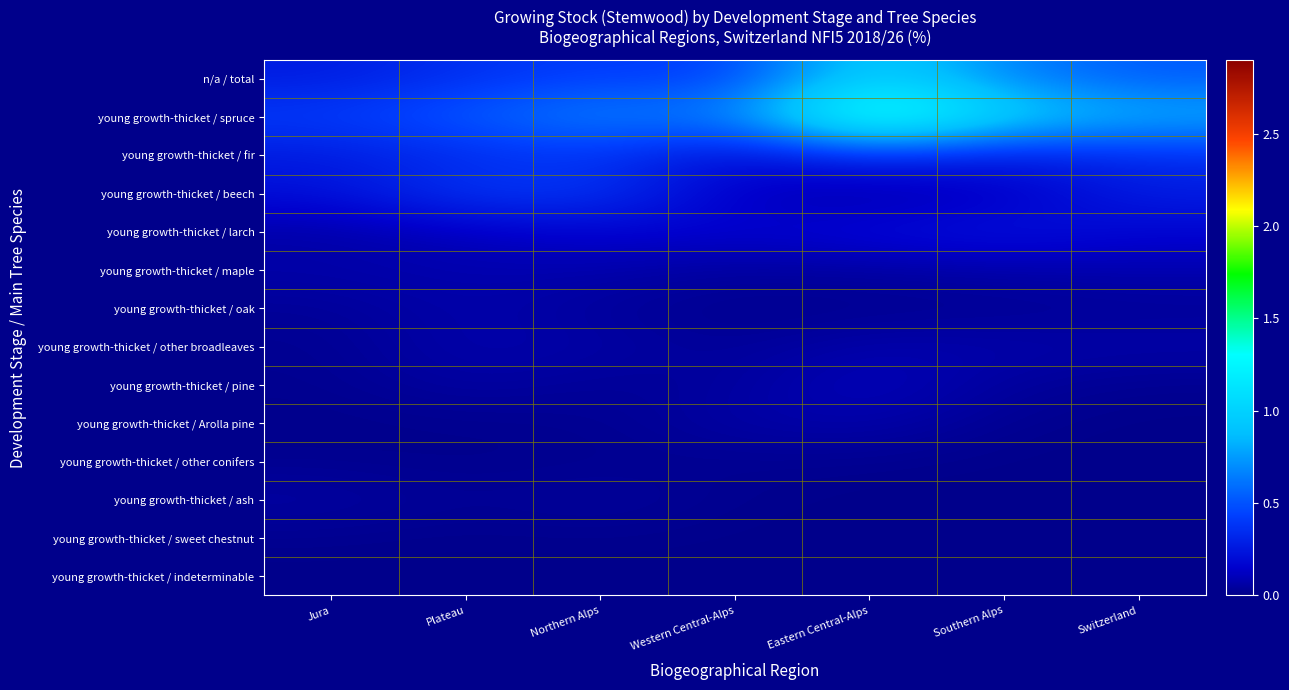

At how many categories does at least one series exceed 0?

7